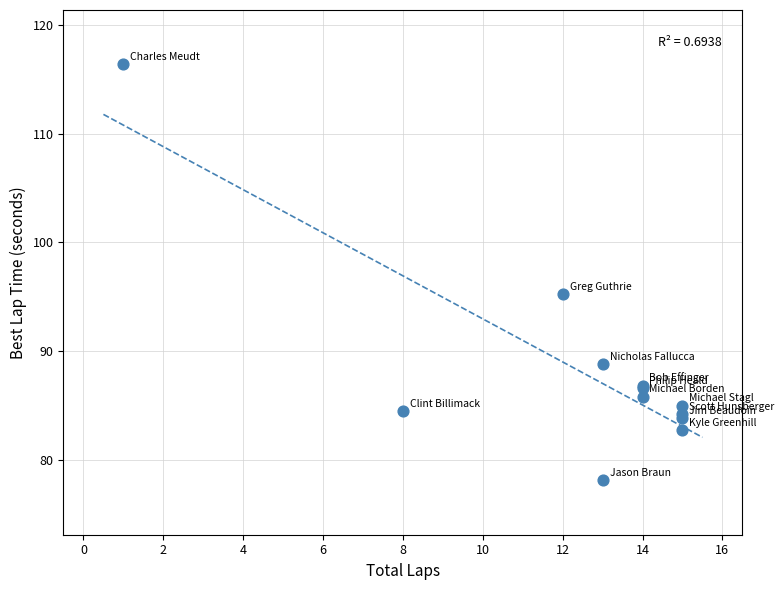

What Y value in the scatter plot is closest to 97?

95.3